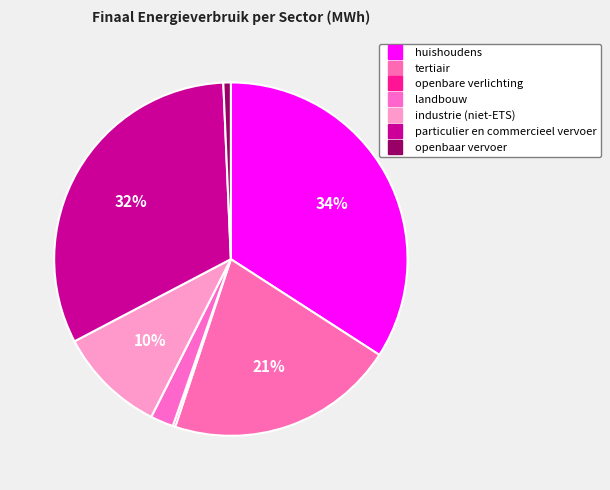

To the nearest percent, what is the average slice percentage?

14%